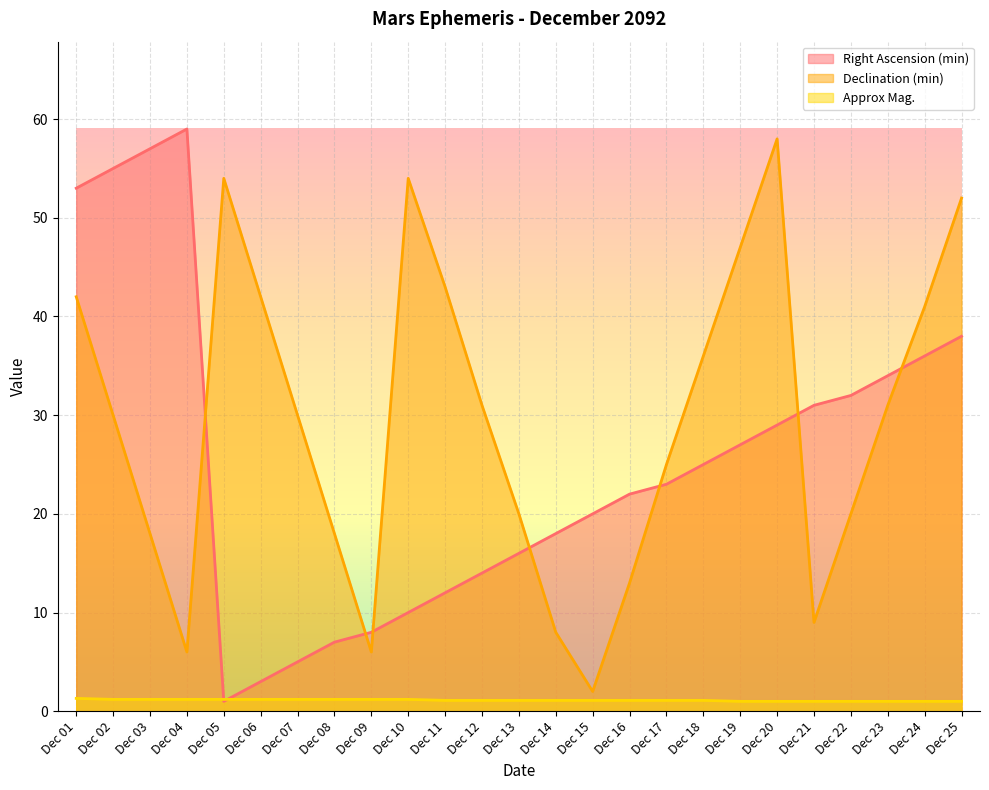

What is the difference between the highest and lowest values at Dec 12?

29.9